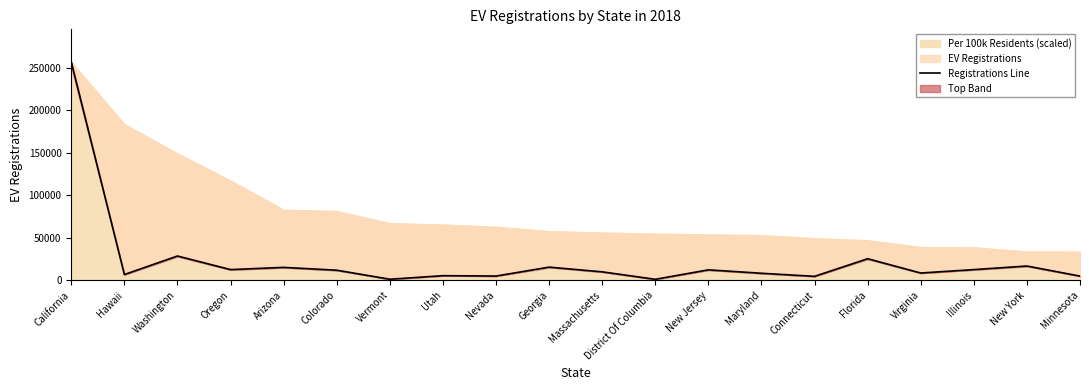

Where is the first local minimum?

Hawaii